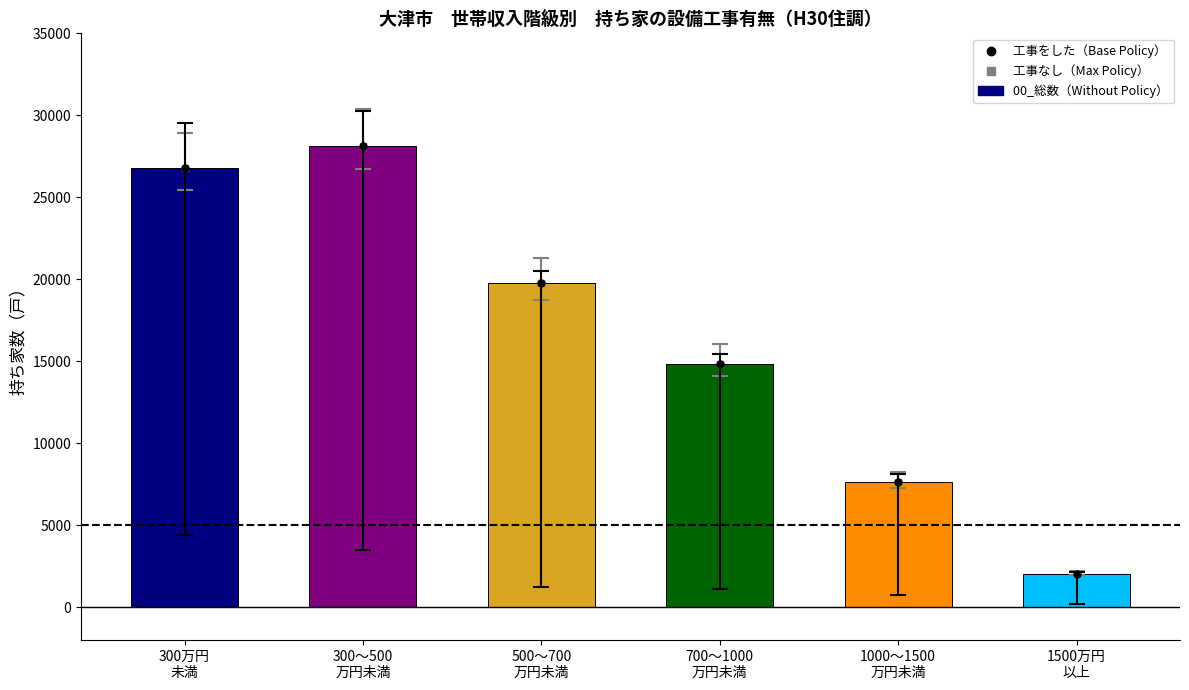

What is the difference between the values at 500～700
万円未満 and 300～500
万円未満?

8390